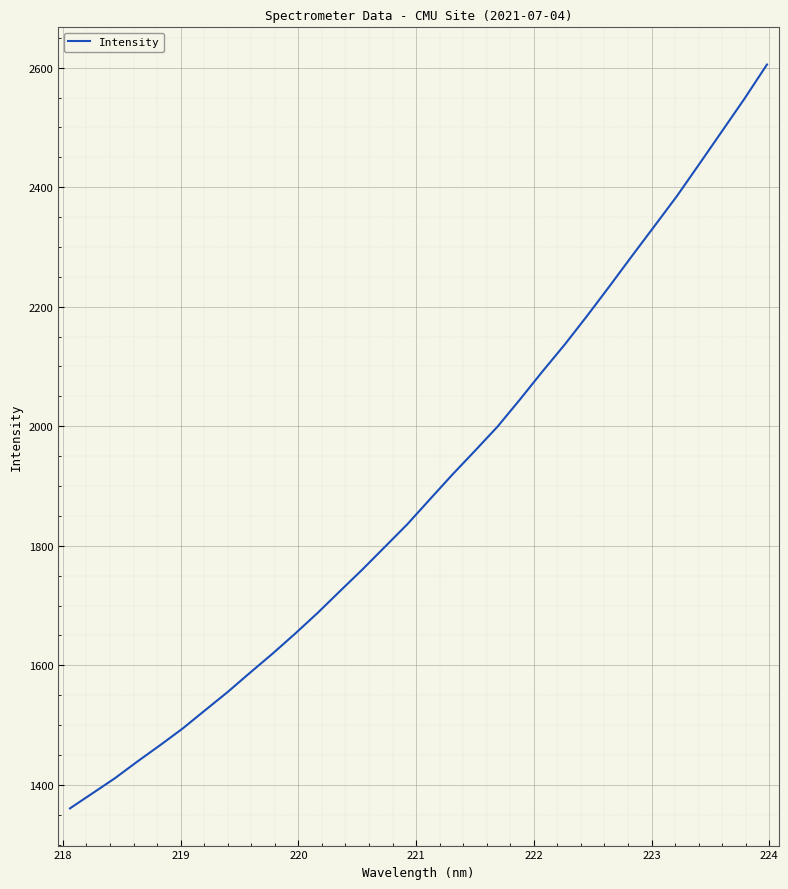

What is the difference between the maximum and minimum values?

1244.8